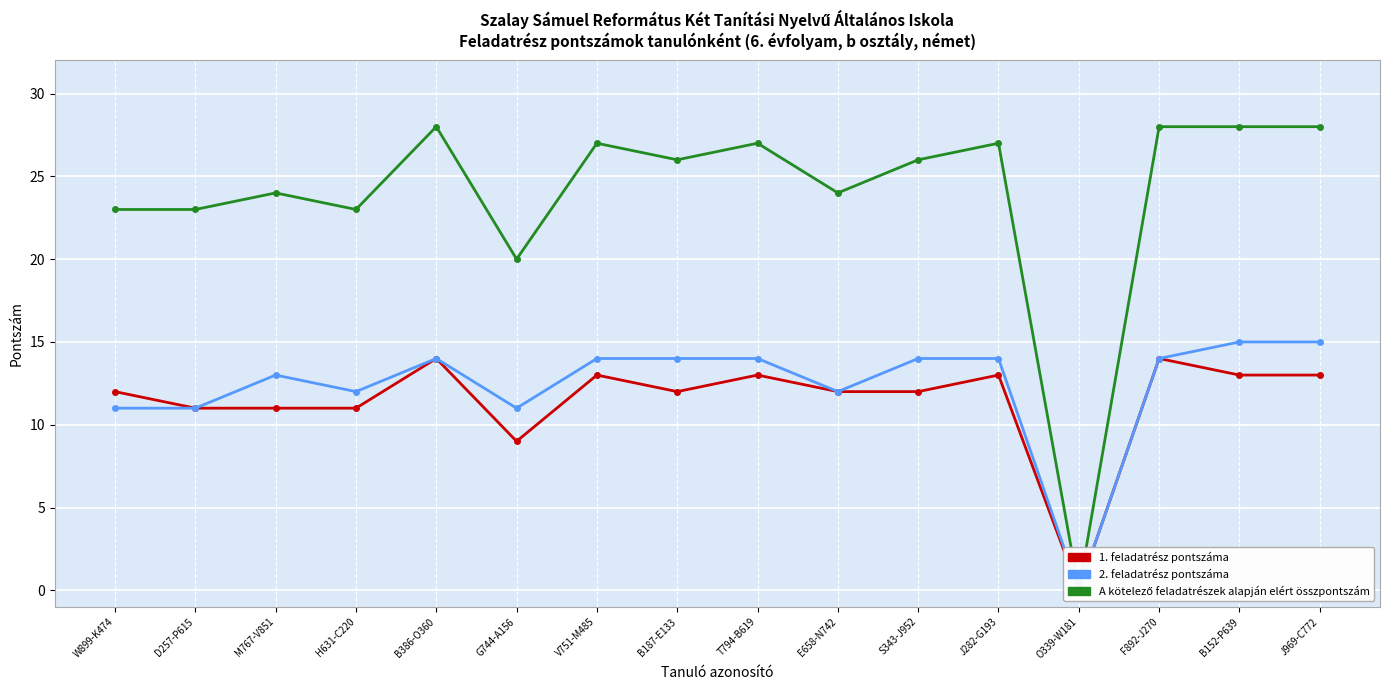

What is the value of the 1. feladatrész pontszáma point at the 4th from the left?

11